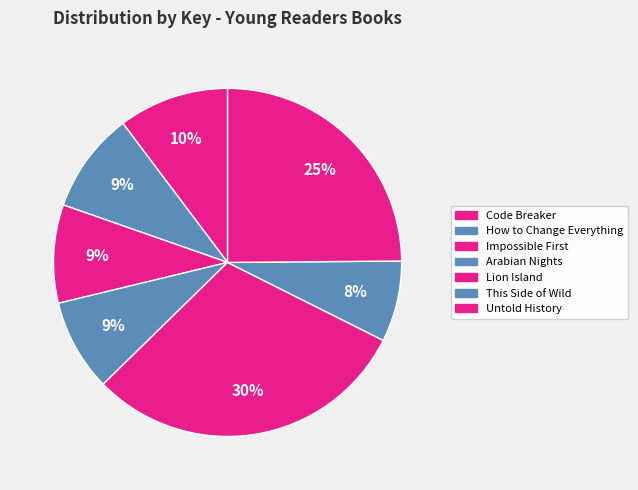

To the nearest percent, what is the combined percentage of Arabian Nights and How to Change Everything?

18%